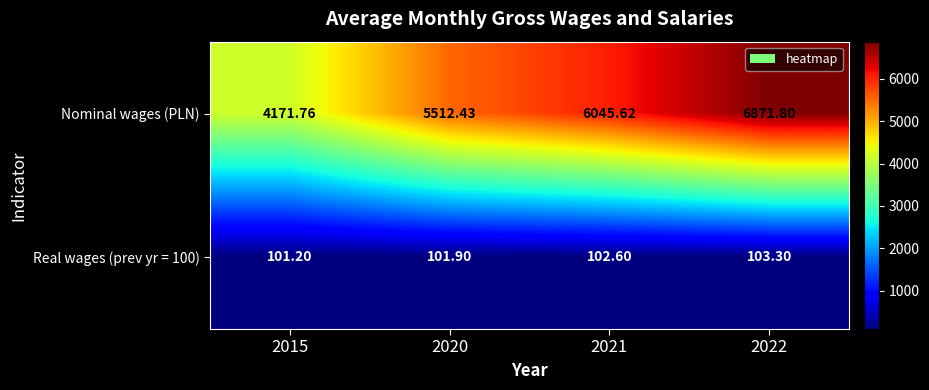

Between 2015 and 2021, which series saw the biggest shift?

Nominal wages (PLN)